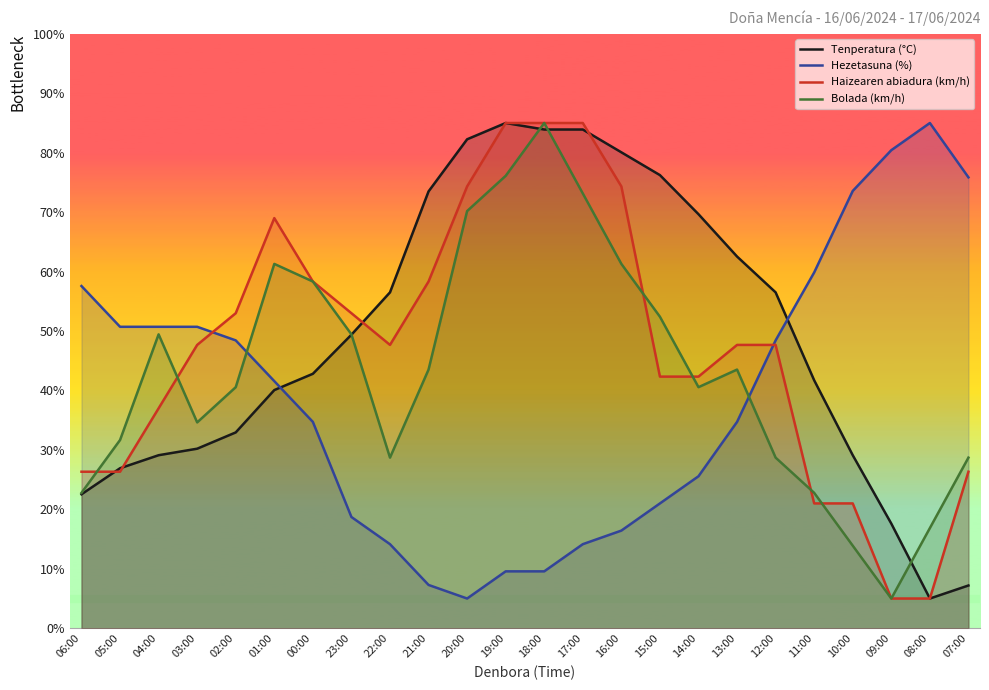

Which category has the highest value across all series?

19:00